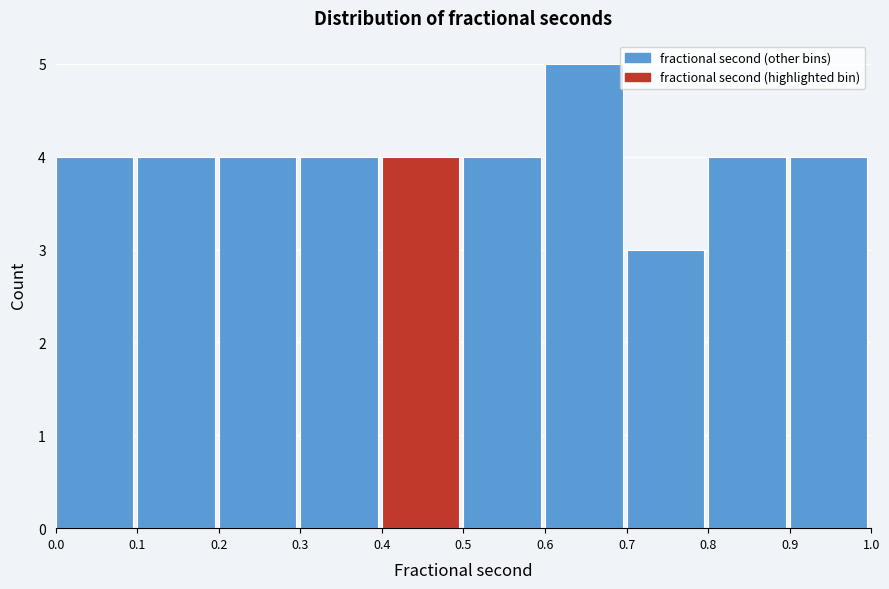

Reading left to right, list every bar in this chart as the range it spans on the x-axis followed by its height. The values are not printed on the chart, so give them approximately, as read against the axis.

0.0 to 0.1: 4
0.1 to 0.2: 4
0.2 to 0.3: 4
0.3 to 0.4: 4
0.4 to 0.5: 4
0.5 to 0.6: 4
0.6 to 0.7: 5
0.7 to 0.8: 3
0.8 to 0.9: 4
0.9 to 1.0: 4